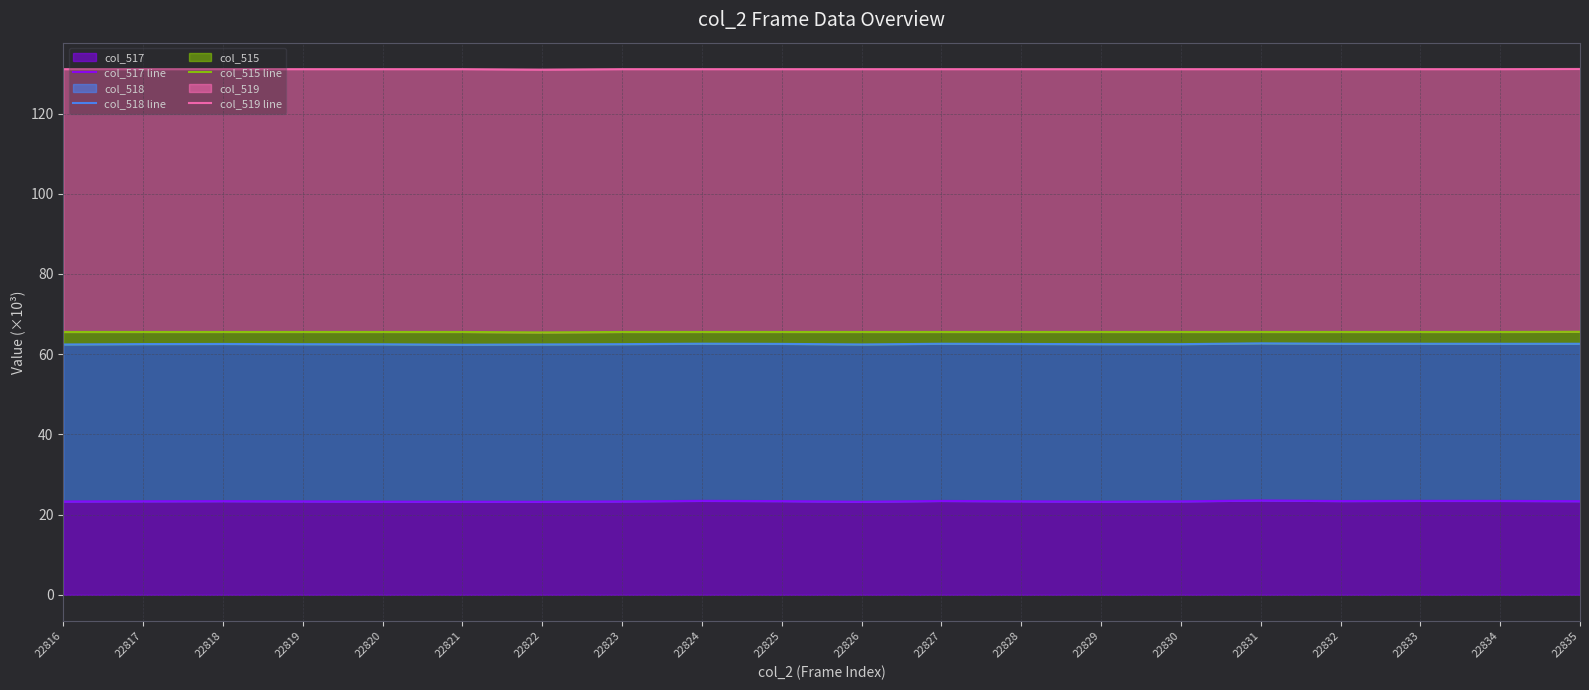

Which series has the largest range (max minus min)?

col_518 line